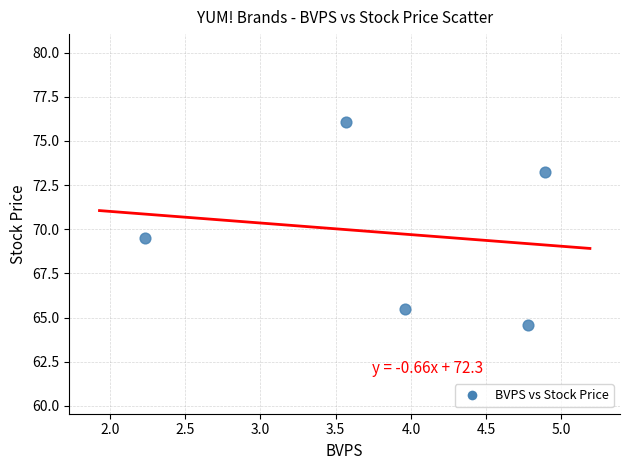

What is the range of Y values (max minus min)?

11.5